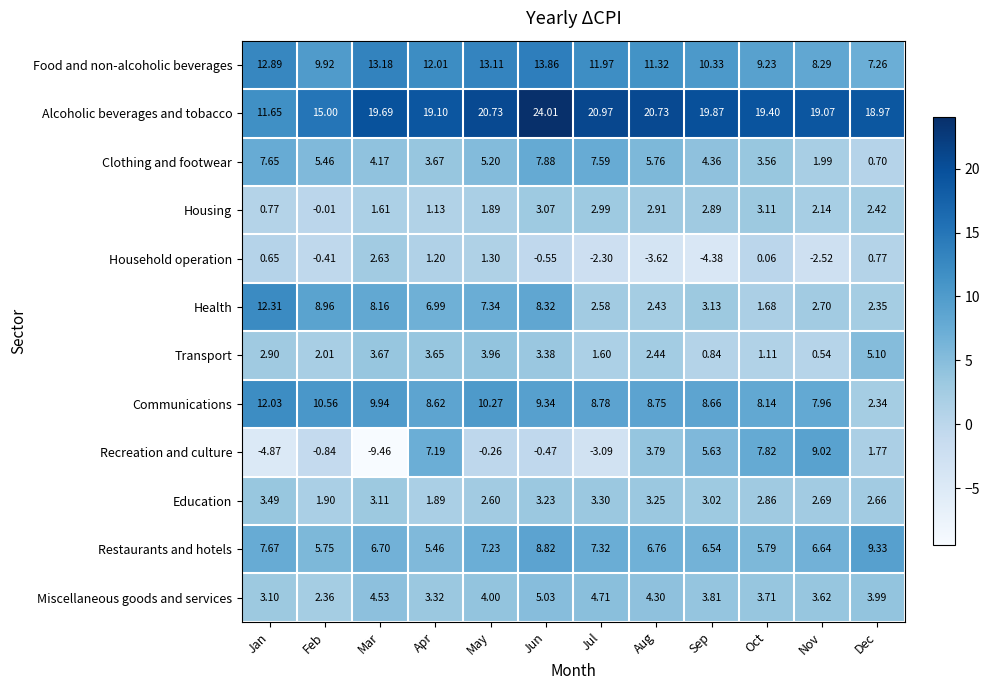

Which series has the widest spread of values?

Recreation and culture